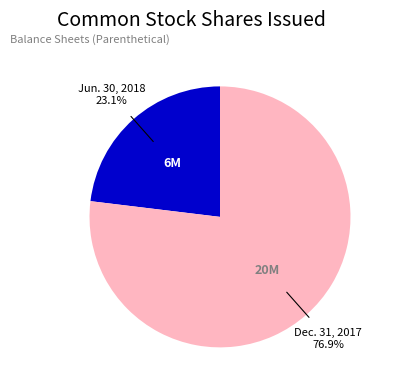

What is the smallest slice in the pie chart?

Jun. 30, 2018